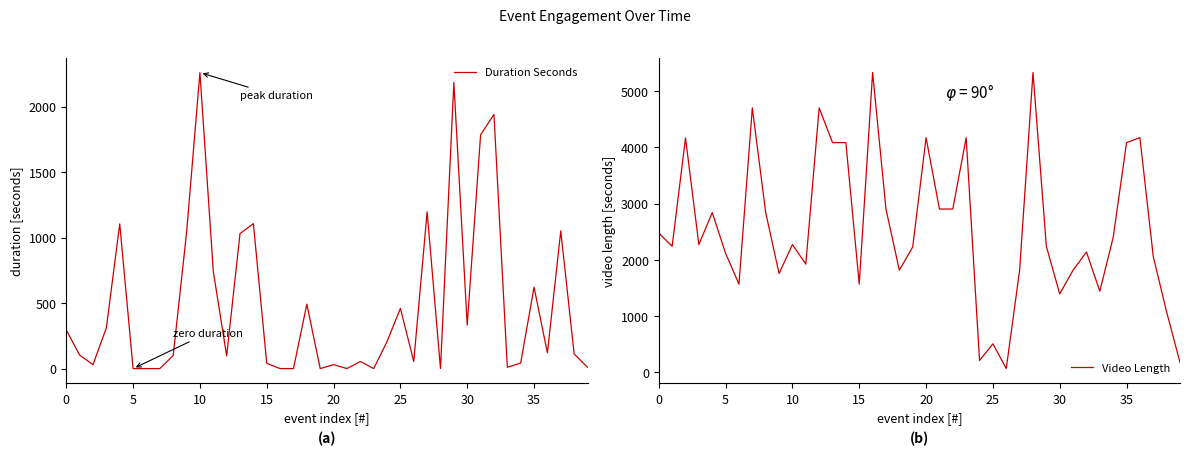

Between 14 and 19, which is larger?

14